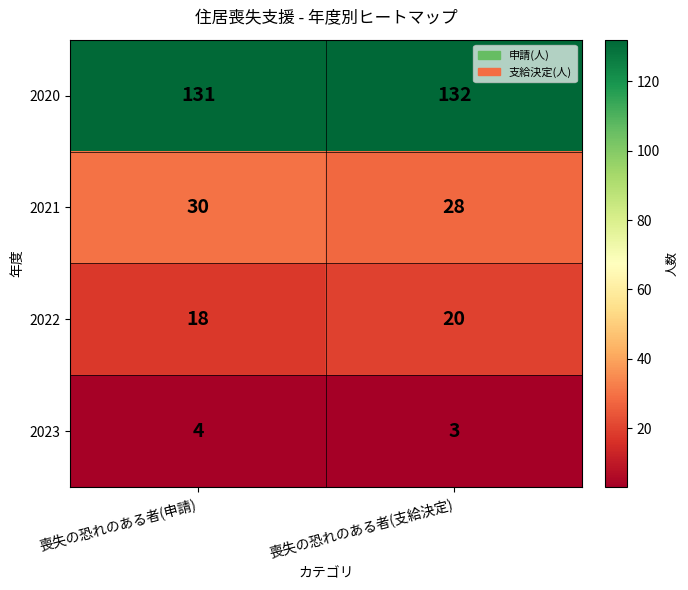

What is the total value across all series at 喪失の恐れのある者(支給決定)?

183